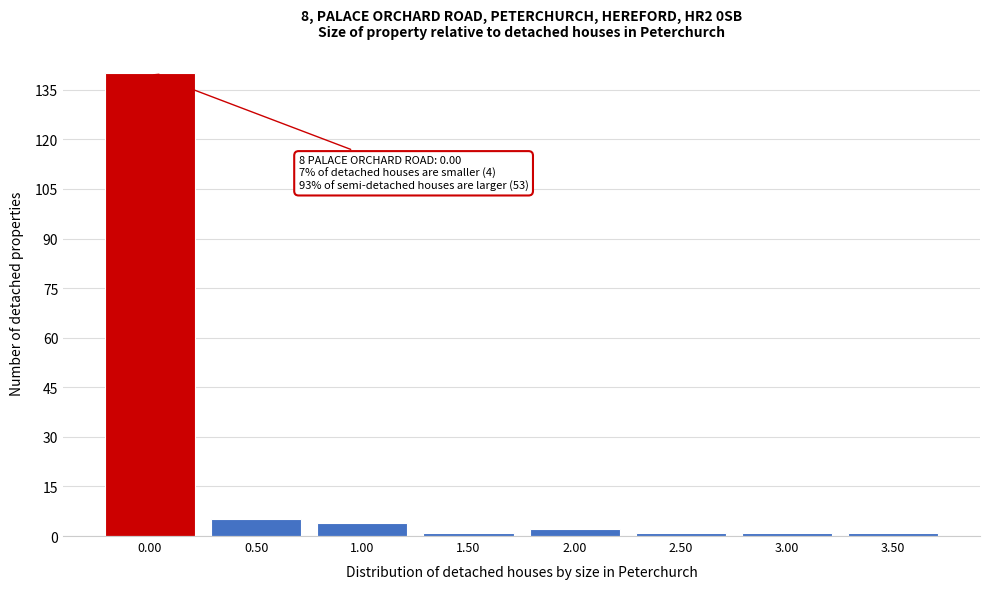

Reading left to right, list all the values displayed in this chart.

0.00=140	0.50=5	1.00=4	1.50=1	2.00=2	2.50=1	3.00=1	3.50=1